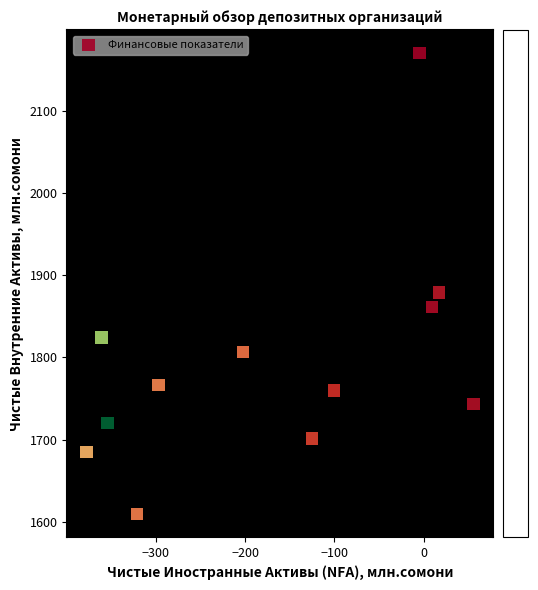

What is the average Y value?

1793.9